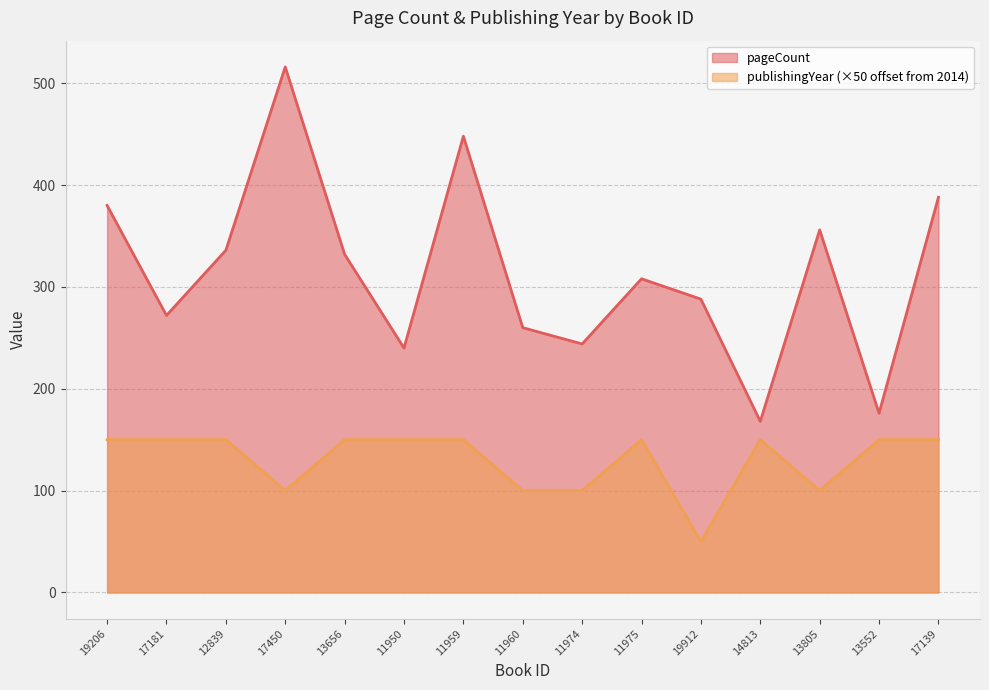

What is the label of the 7th point from the left?

11959